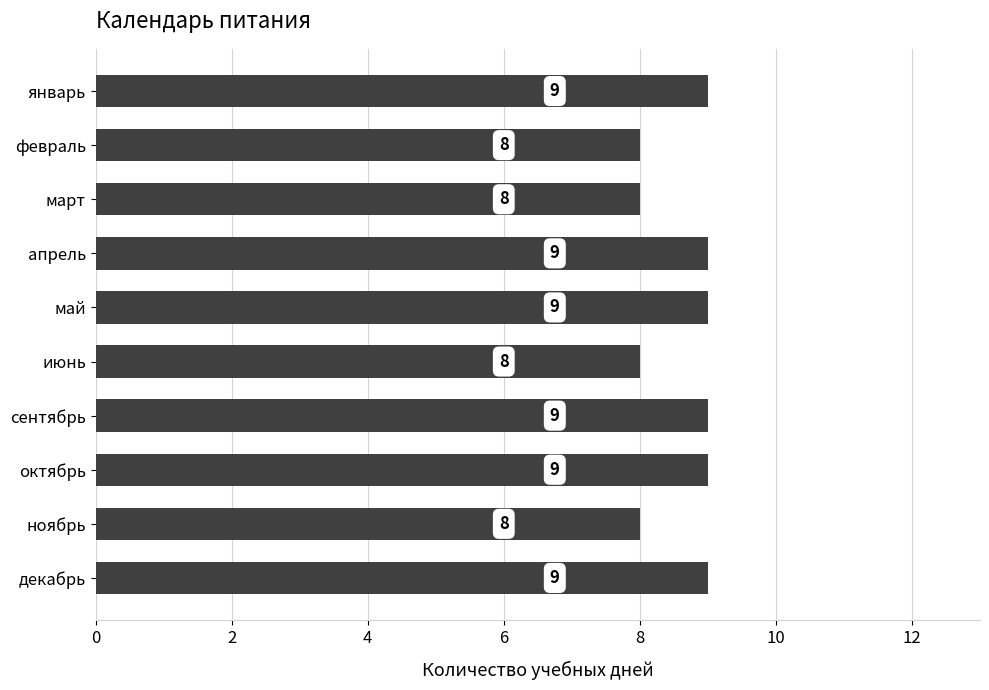

Reading top to bottom, what are all the values shown in this chart?

9	8	8	9	9	8	9	9	8	9